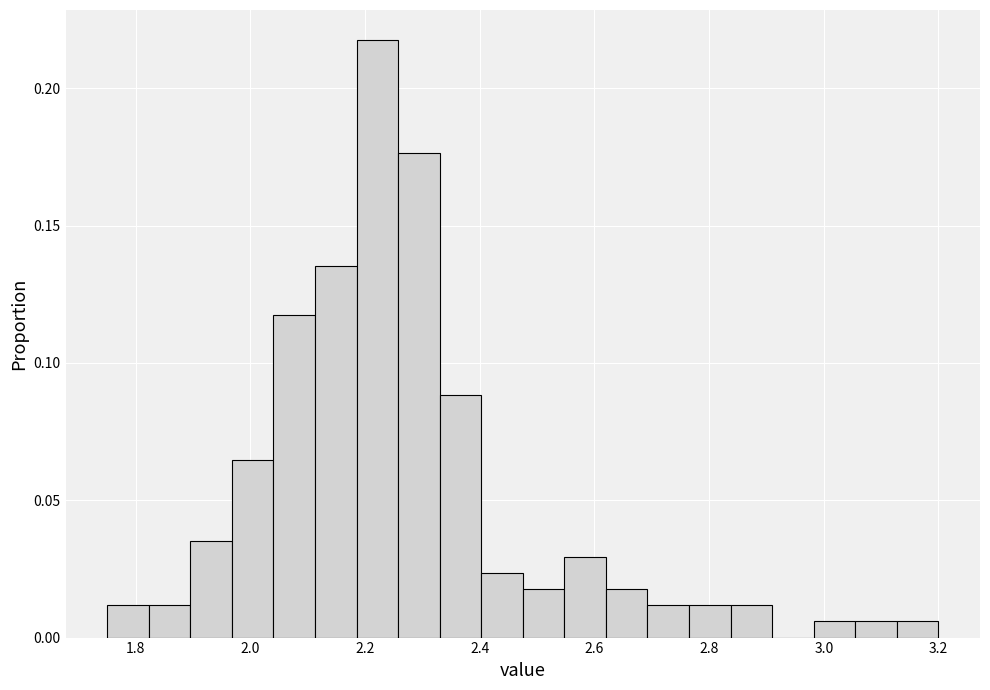

Read against the x-axis, roughly where is the centre of the tallest bar?

2.22